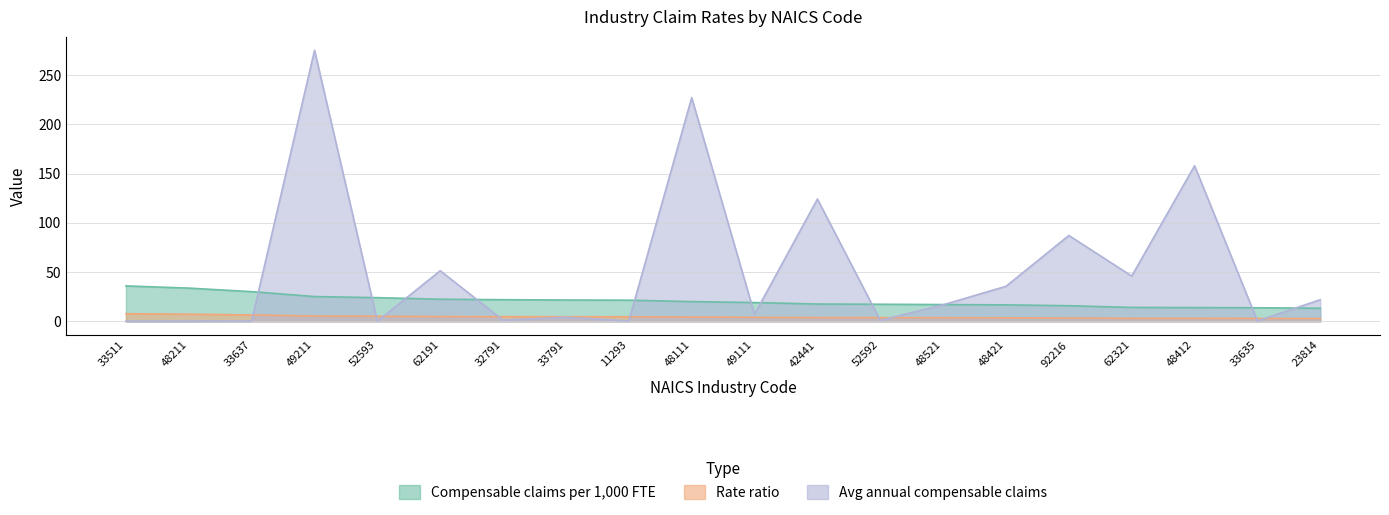

At which label does Compensable claims per 1,000 FTE first exceed 20?

33511